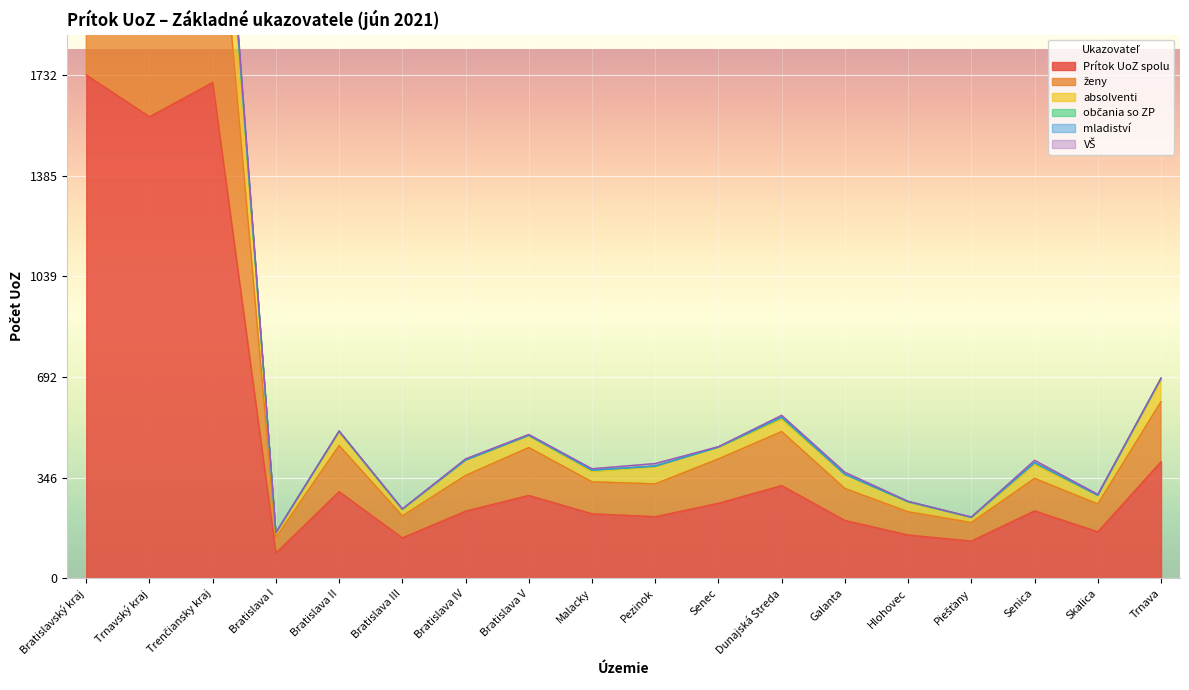

What is the difference between the second highest and minimum values in the ženy series?

2471